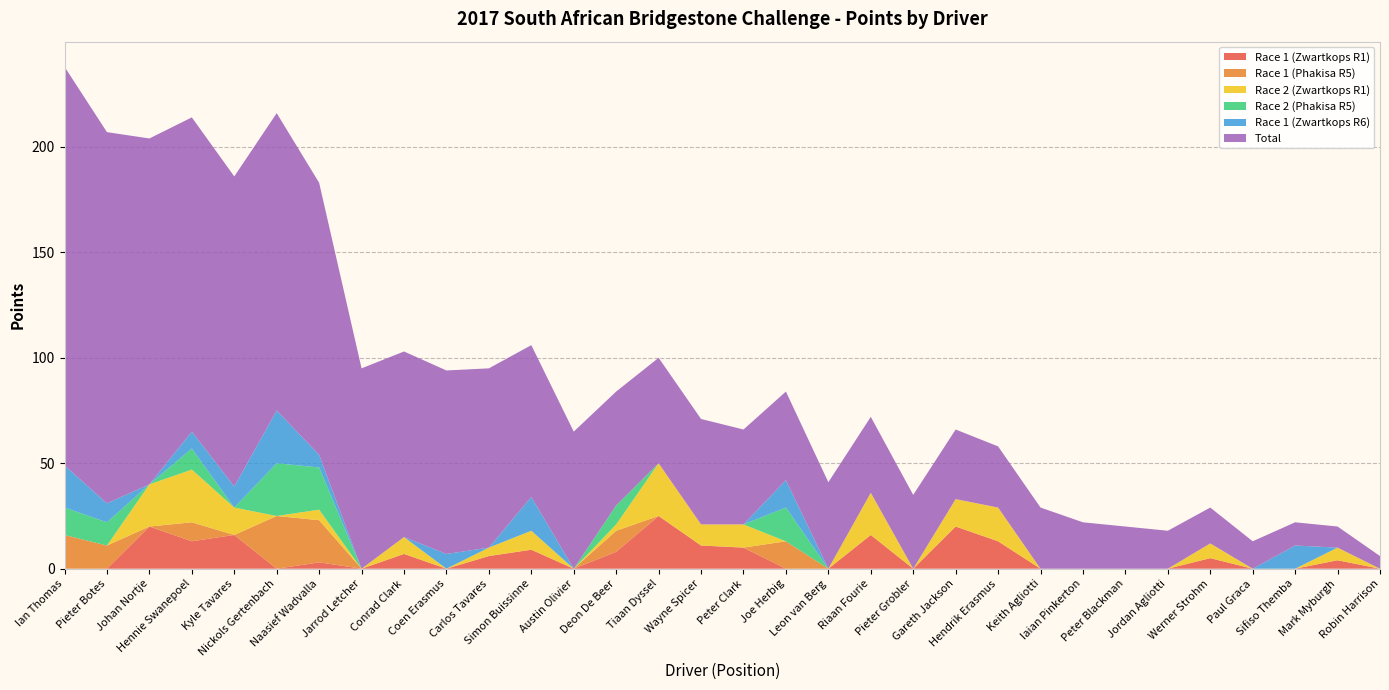

Reading left to right, what are all the values shown in this chart?

Race 1 (Zwartkops R1): 0	0	20	13	16	0	3	0	7	0	6	9	0	8	25	11	10	0	0	16	0	20	13	0	0	0	0	5	0	0	4	0
Race 1 (Phakisa R5): 16	11	0	9	0	25	20	0	0	0	0	0	0	10	0	0	0	13	0	0	0	0	0	0	0	0	0	0	0	0	0	0
Race 2 (Zwartkops R1): 0	0	20	25	13	0	5	0	8	0	4	9	0	3	25	10	11	0	0	20	0	13	16	0	0	0	0	7	0	0	6	0
Race 2 (Phakisa R5): 13	11	0	10	0	25	20	0	0	0	0	0	0	9	0	0	0	16	0	0	0	0	0	0	0	0	0	0	0	0	0	0
Race 1 (Zwartkops R6): 20	9	0	8	10	25	6	0	0	7	0	16	0	0	0	0	0	13	0	0	0	0	0	0	0	0	0	0	0	11	0	0
Total: 189	176	164	149	147	141	129	95	88	87	85	72	65	54	50	50	45	42	41	36	35	33	29	29	22	20	18	17	13	11	10	6